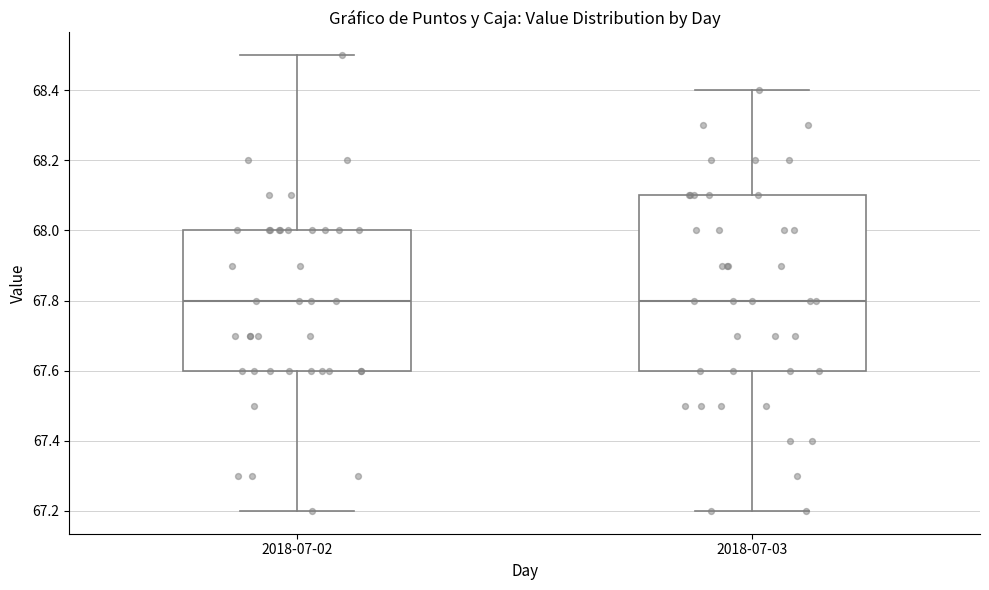

Reading left to right, read every box against the y-axis: the position of its median line, the range the box covers, and the ends of its whiskers. The values are not printed on the chart, so give them approximately, as read against the axis.

2018-07-02: median 67.8, box 67.6 to 68.0, whiskers 67.2 to 68.5
2018-07-03: median 67.8, box 67.6 to 68.1, whiskers 67.2 to 68.4